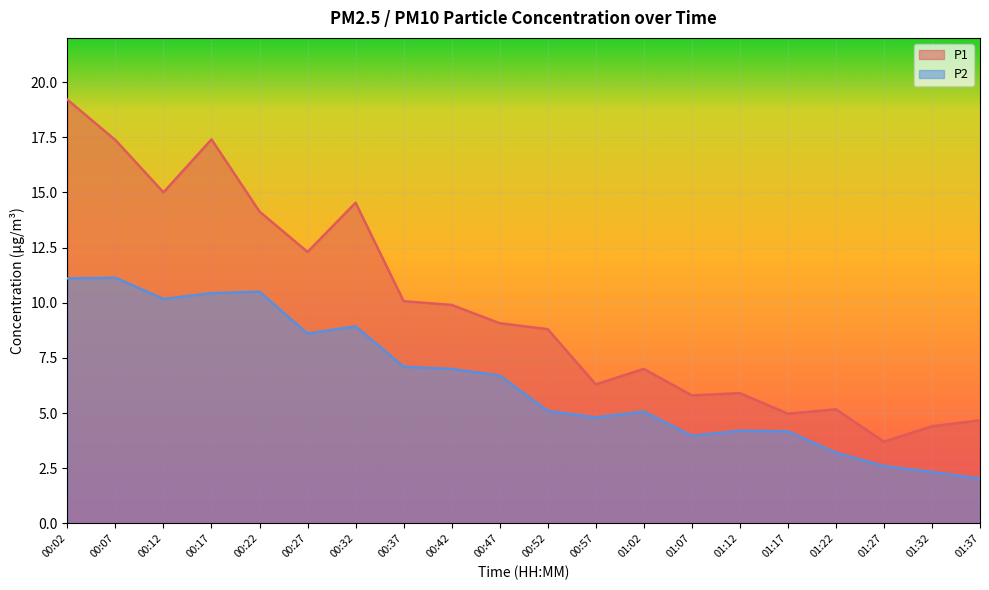

Where is the first local minimum for P2?

00:12